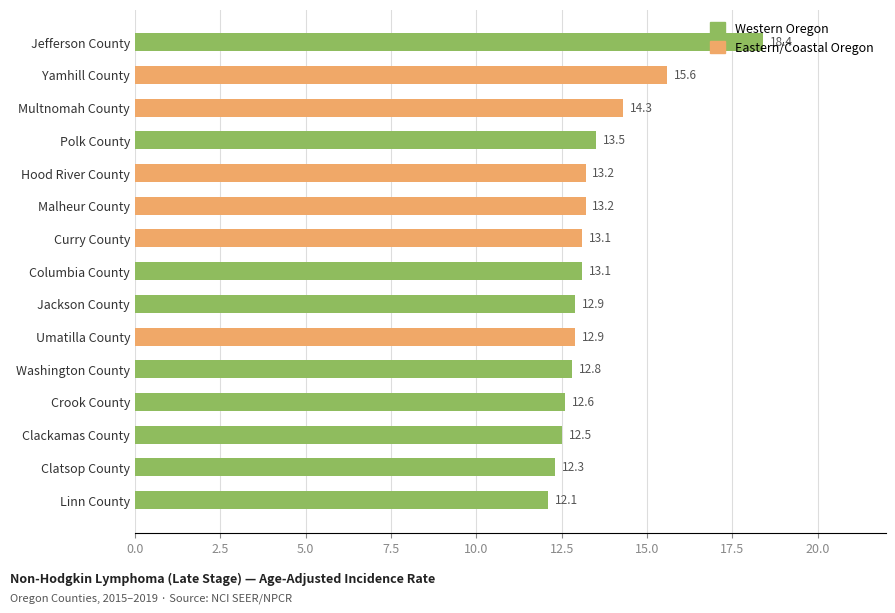

Are the bars grouped side by side (vs. stacked)?

No